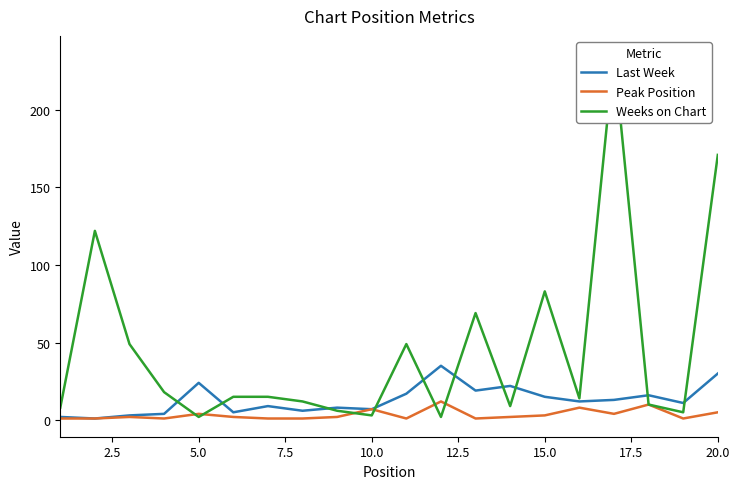

What is the highest value of the Peak Position series?

12